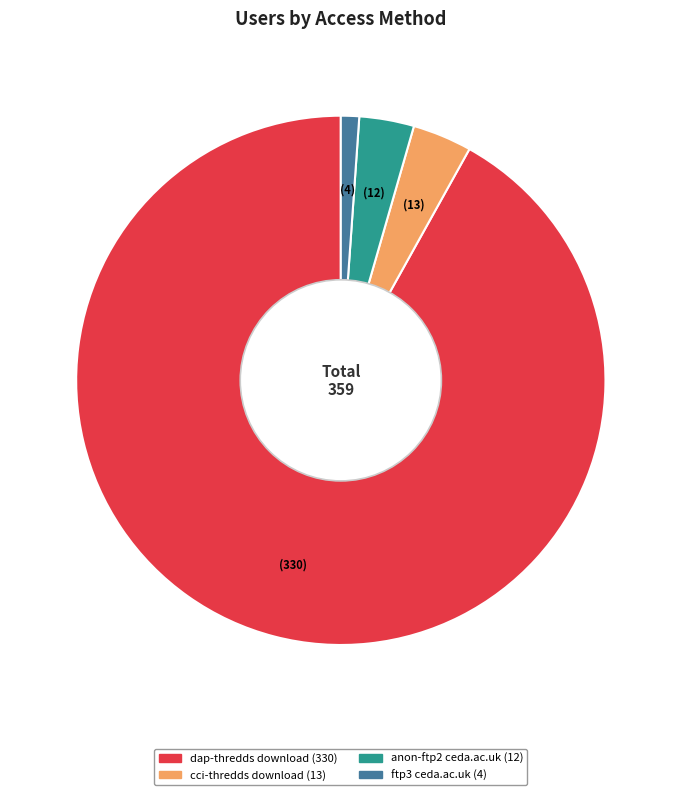

Is there a majority slice in this chart?

Yes